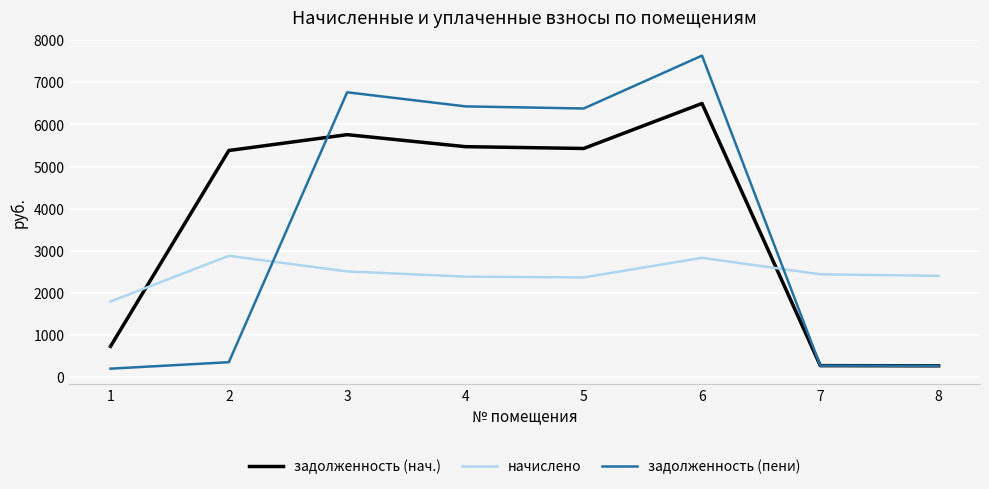

The value of задолженность (нач.) at 5 is 8329.8. True or false?

False